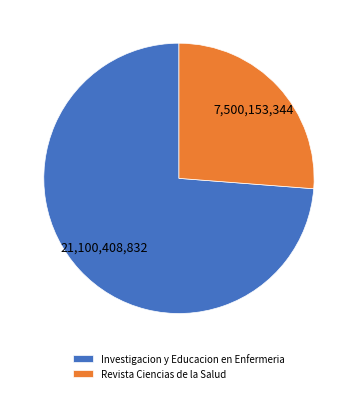

Is it true that Investigacion y Educacion en Enfermeria is 64% of the pie?

False